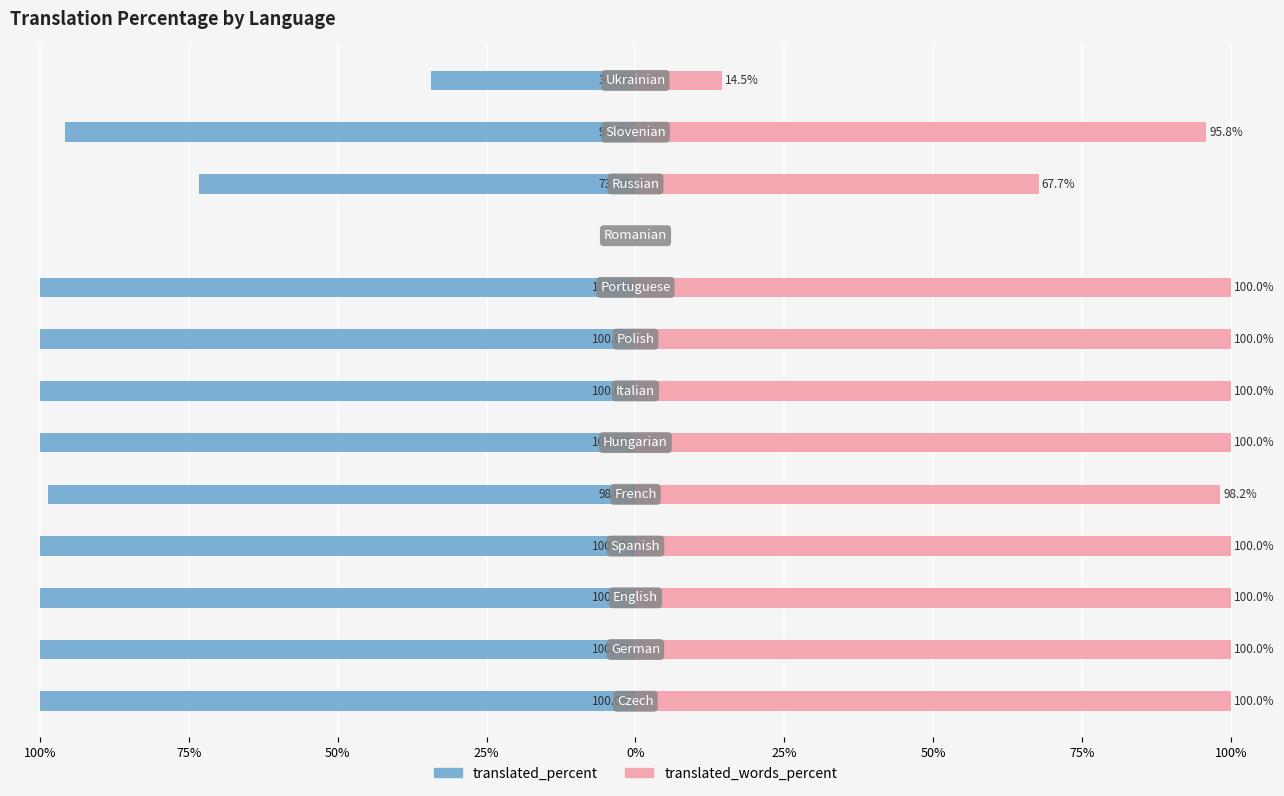

How many bars are there in each group?

2